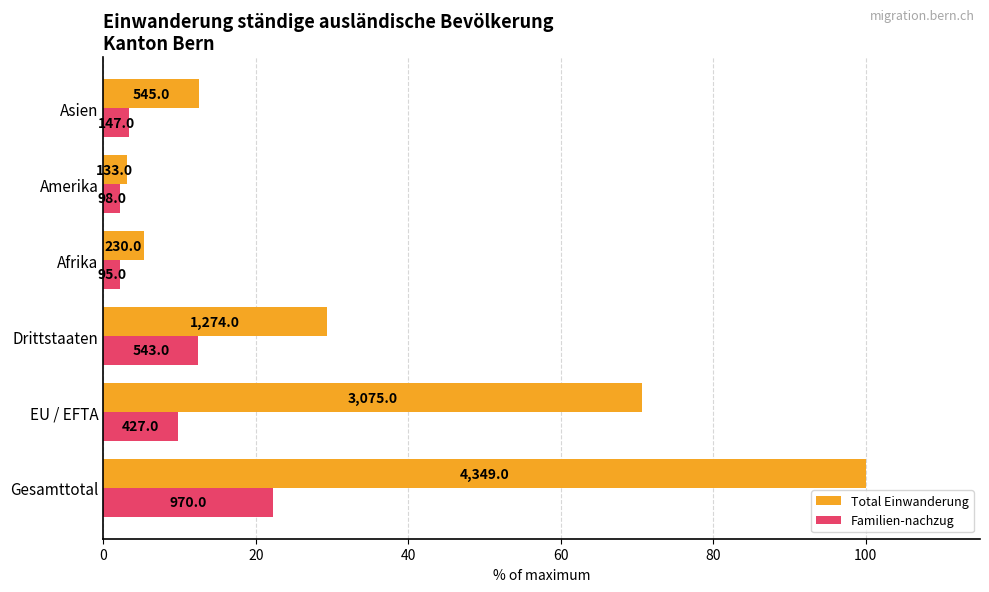

What are all the series names shown in the legend?

Total Einwanderung, Familien-nachzug